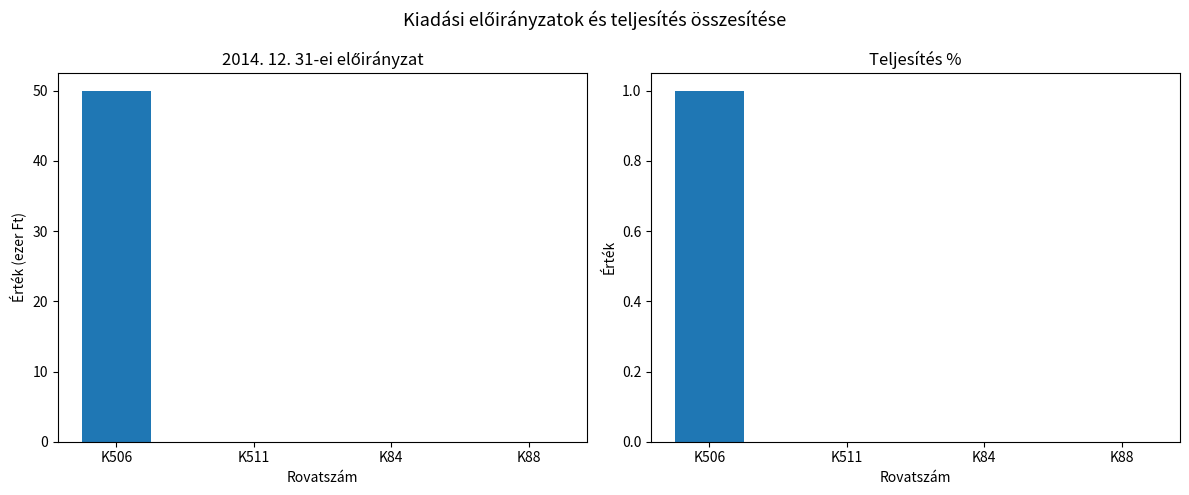

How many bars are there in total?

8